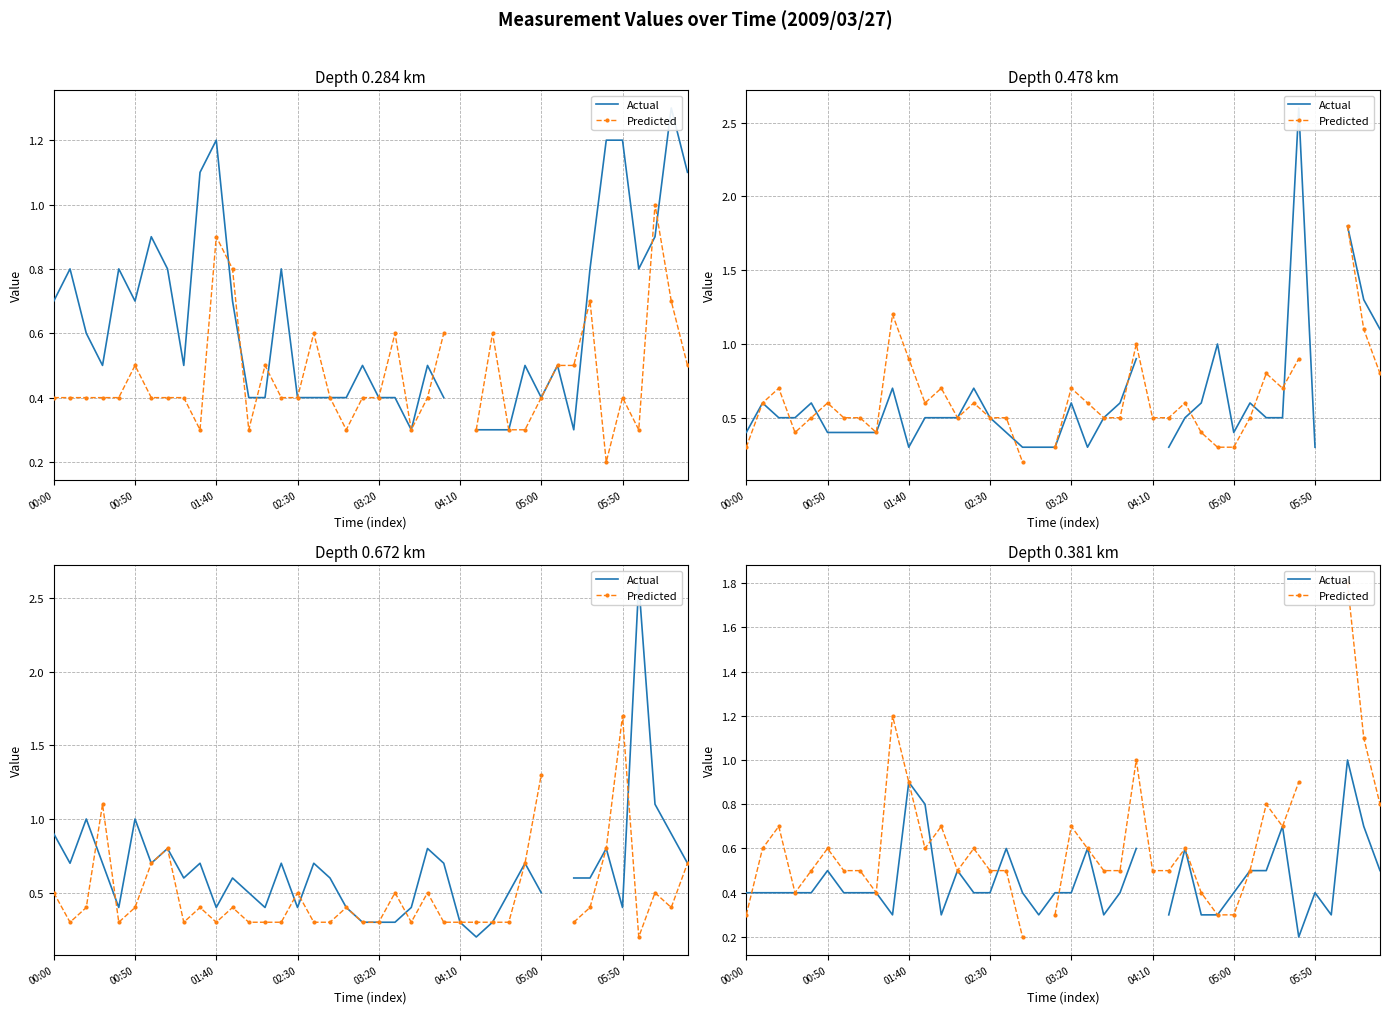

What is the difference between the Predicted values at 22 and 00:50?

0.1